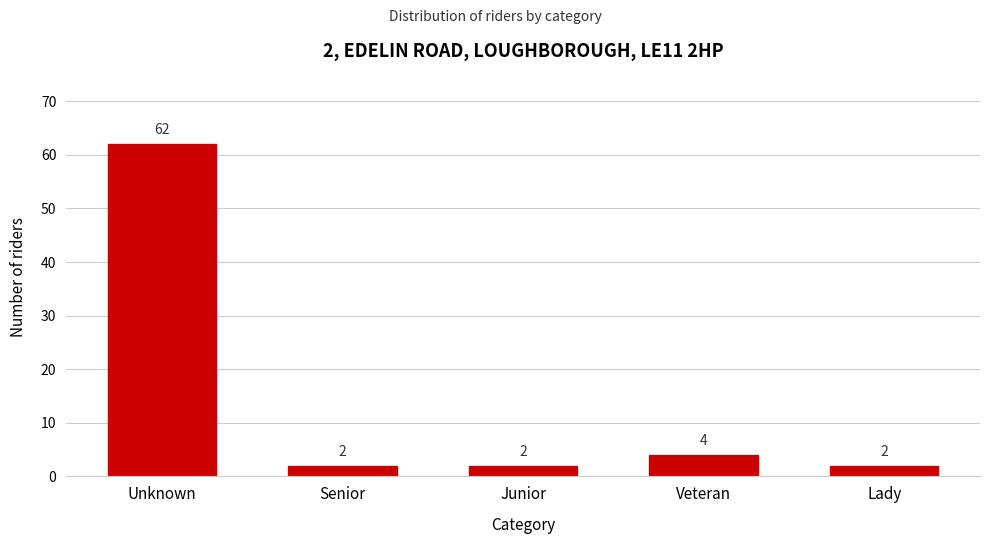

Reading right to left, transcribe all the data shown in this chart.

Lady=2	Veteran=4	Junior=2	Senior=2	Unknown=62